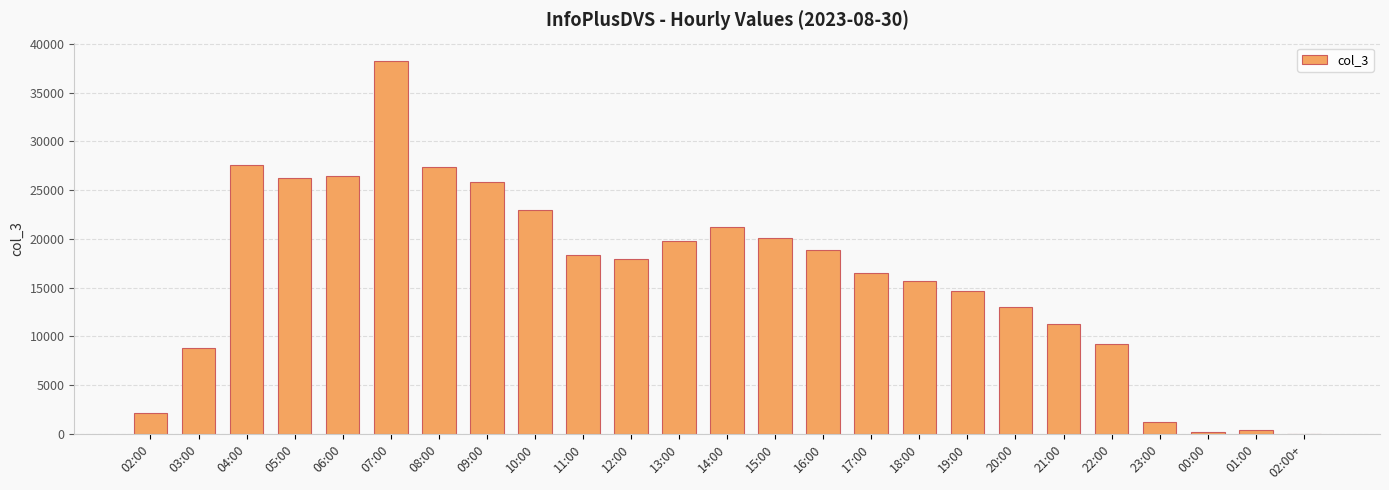

Count the number of categories in the chart.

25